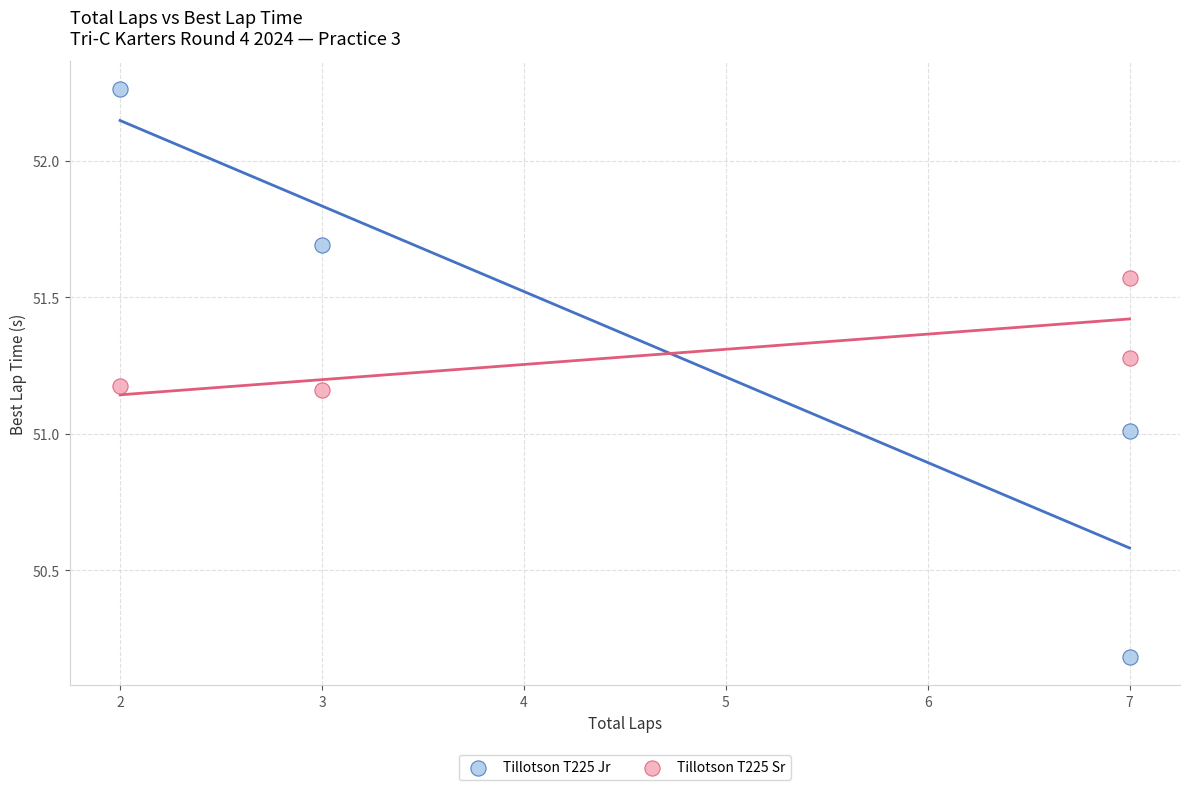

Which series contains the highest Y value?

Tillotson T225 Jr